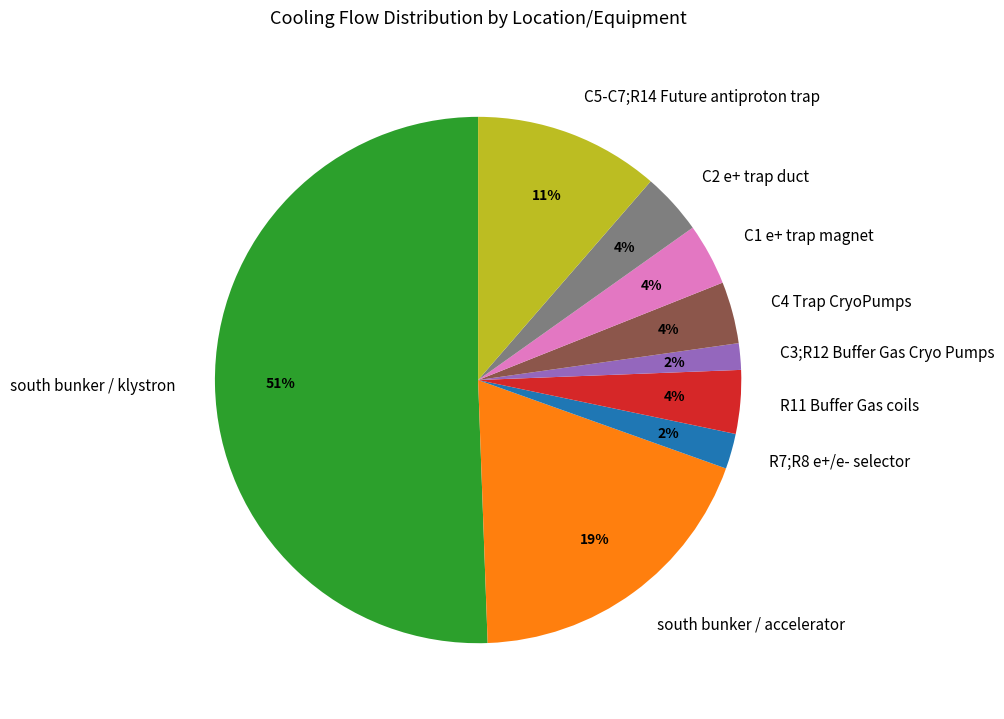

To the nearest percent, what is the combined percentage of C4 Trap CryoPumps and C1 e+ trap magnet?

8%